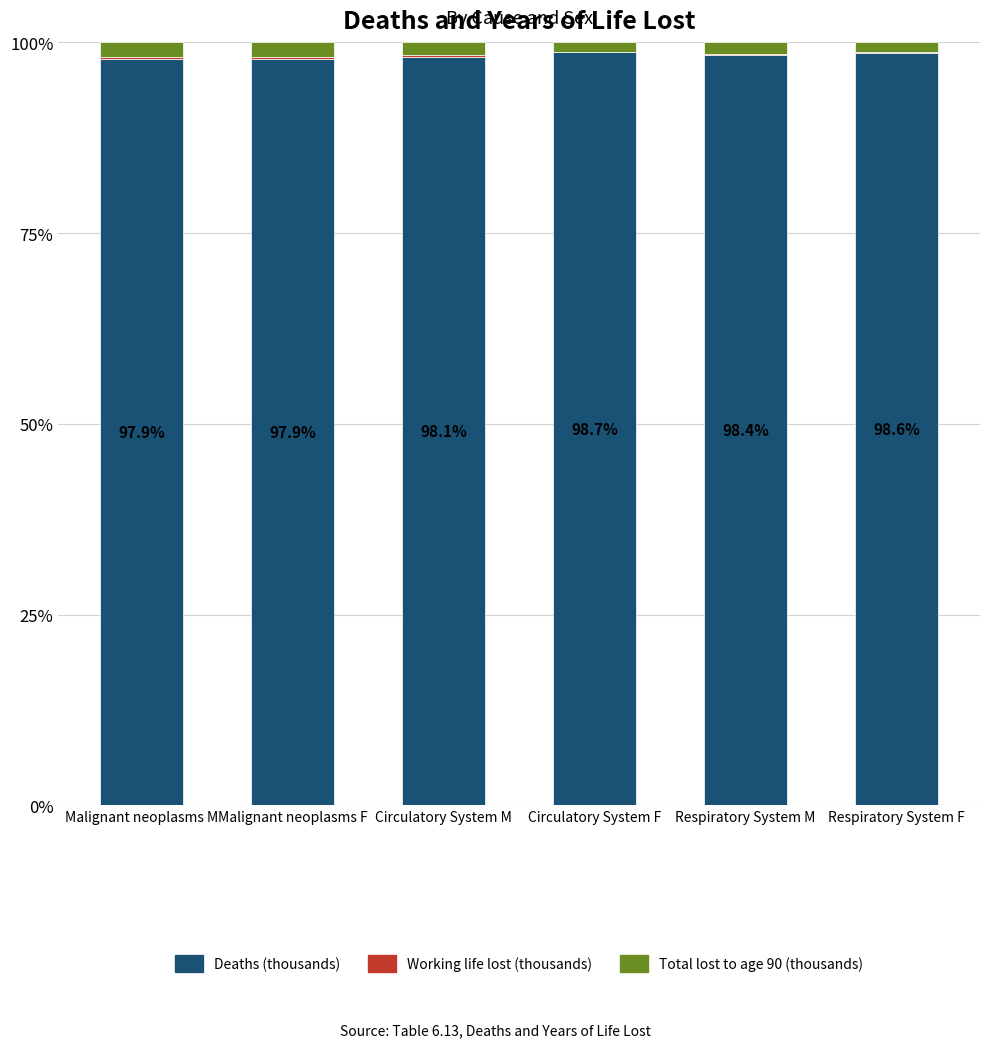

True or false: Deaths (thousands) has a value of 23.2 at Respiratory System F.

False